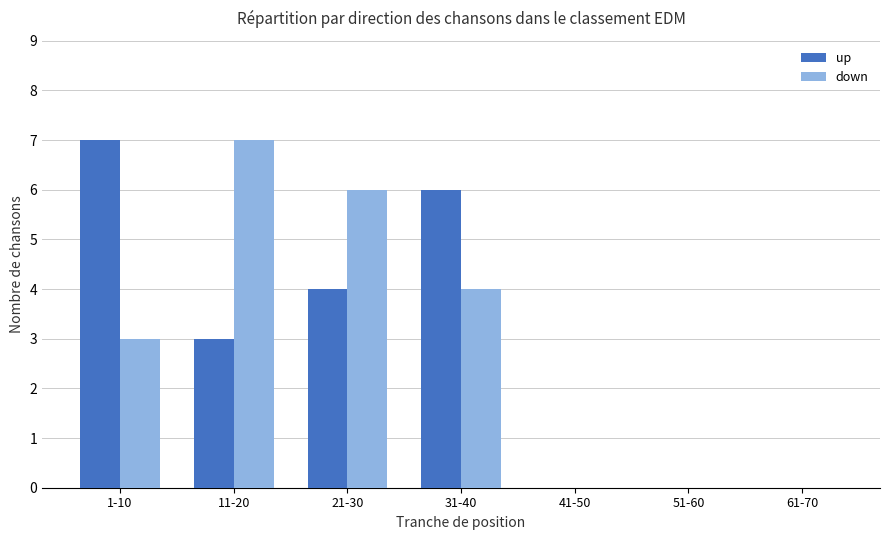

Does the chart contain stacked bars?

No